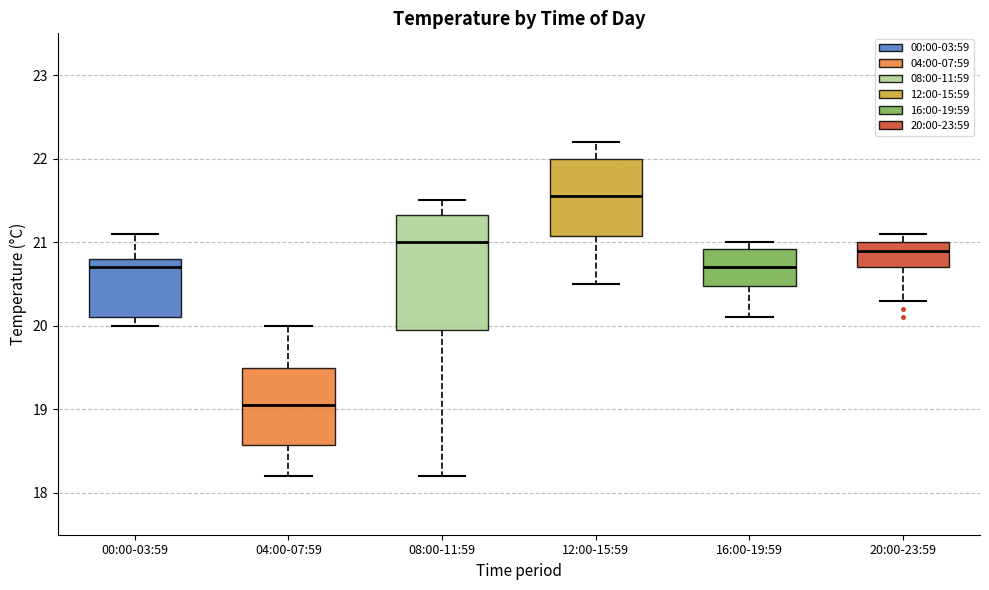

Which box has the highest median line?

12:00-15:59